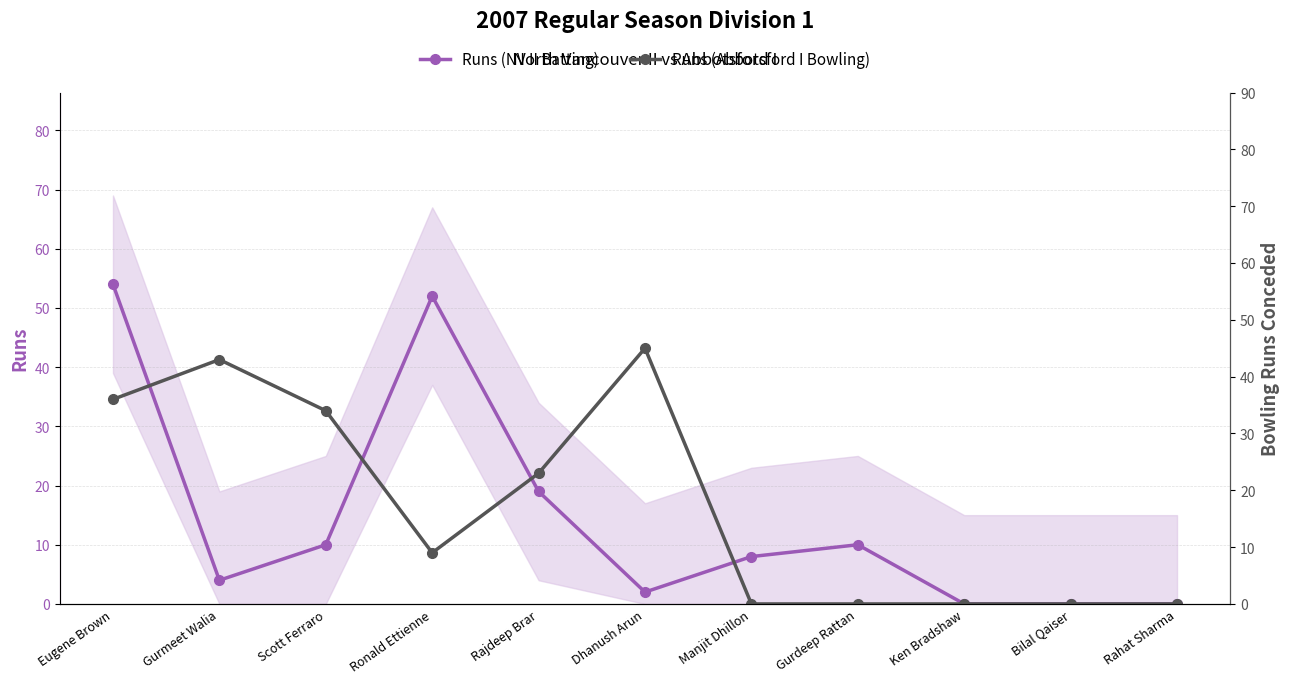

How many data points in Runs (Abbotsford I Bowling) are less than 9?

5